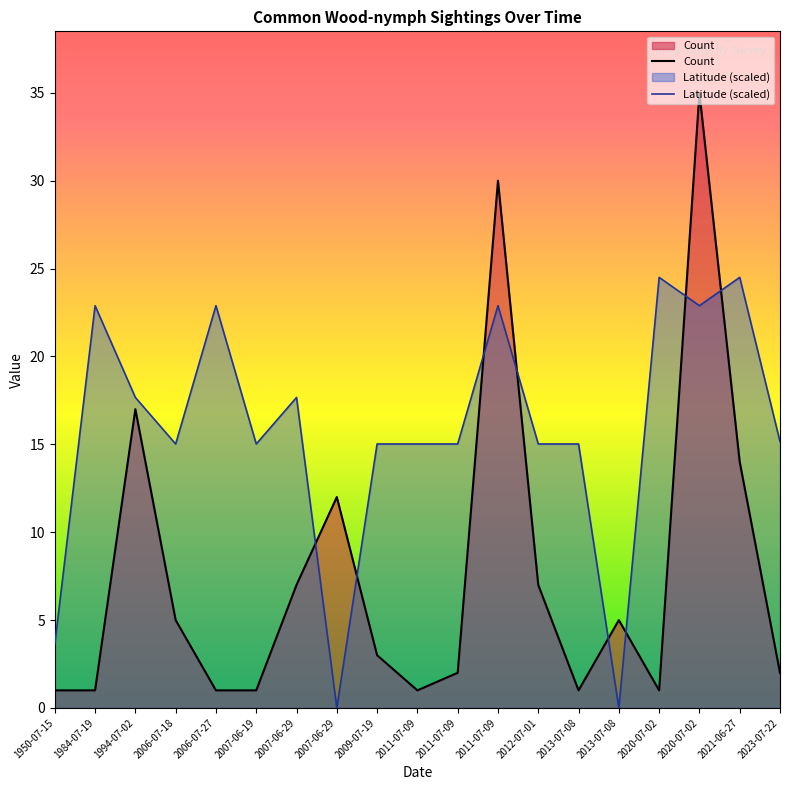

What is the label of the 6th point from the right?

2013-07-08